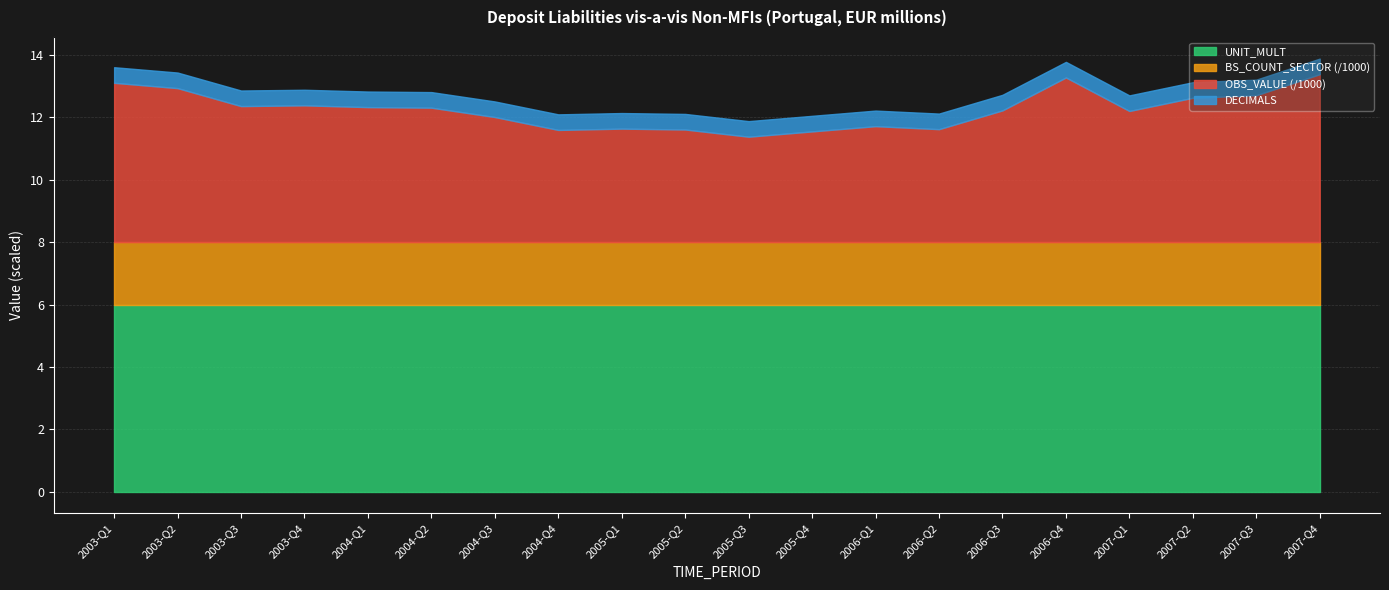

At which category does OBS_VALUE reach its first local valley?

2003-Q3